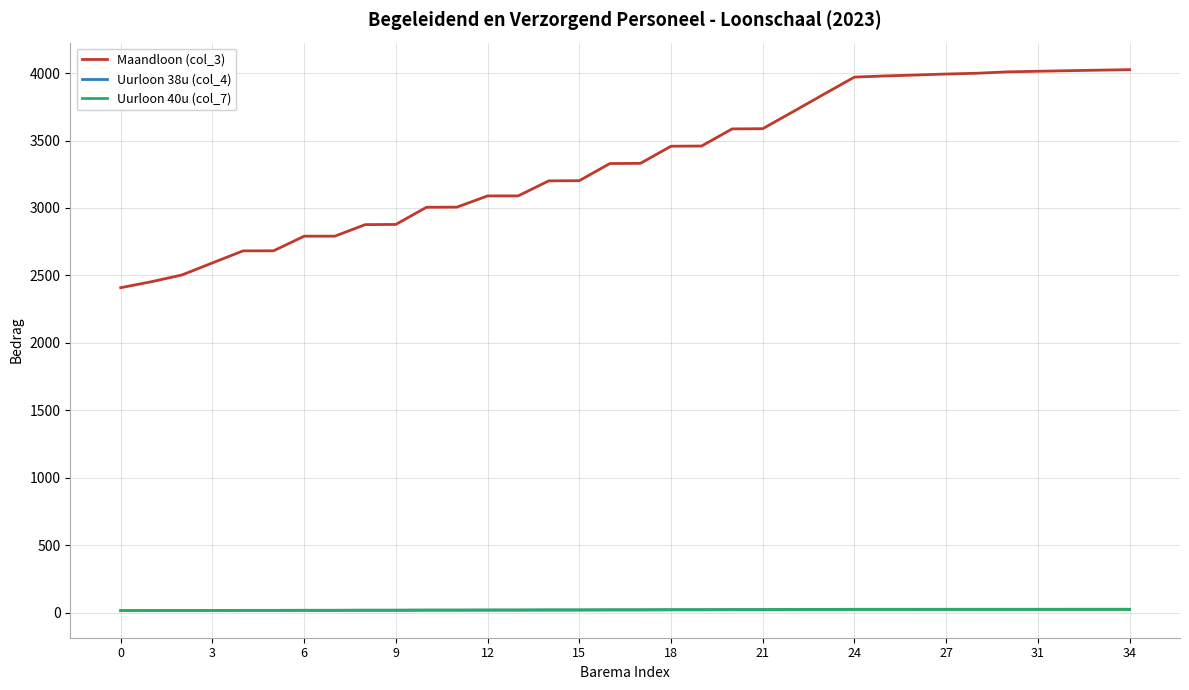

Which series has the largest total across all categories?

Maandloon (col_3)